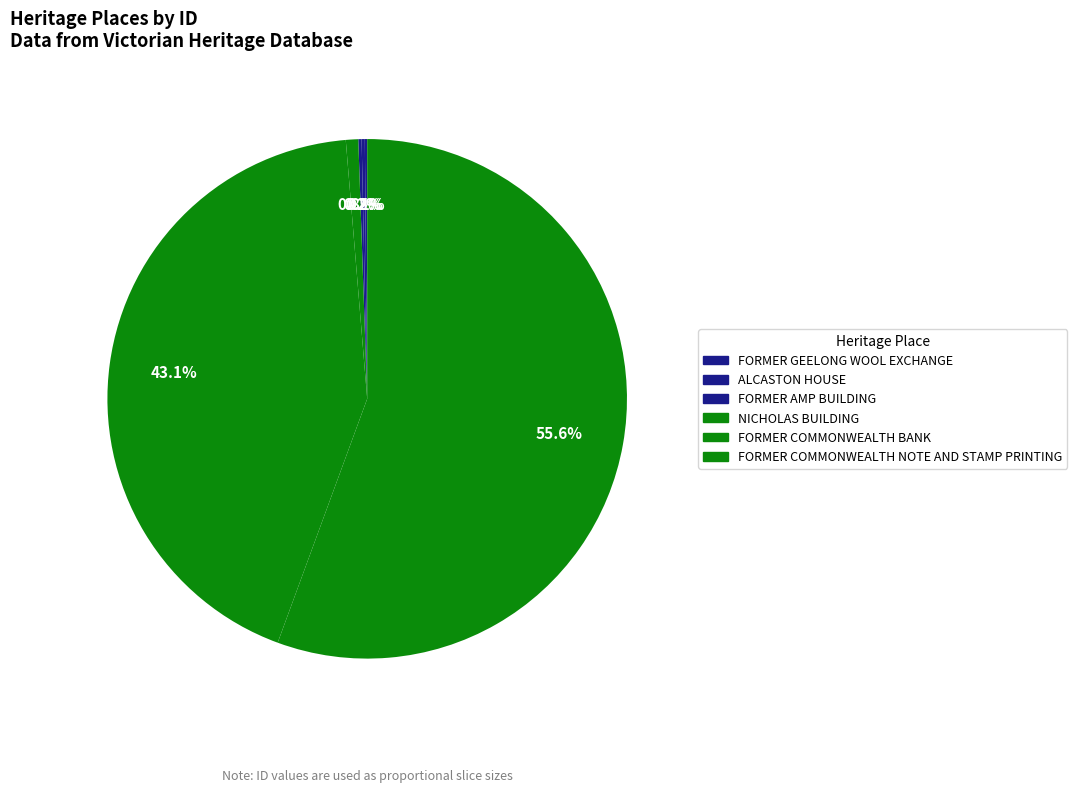

How many slices are in this pie chart?

6